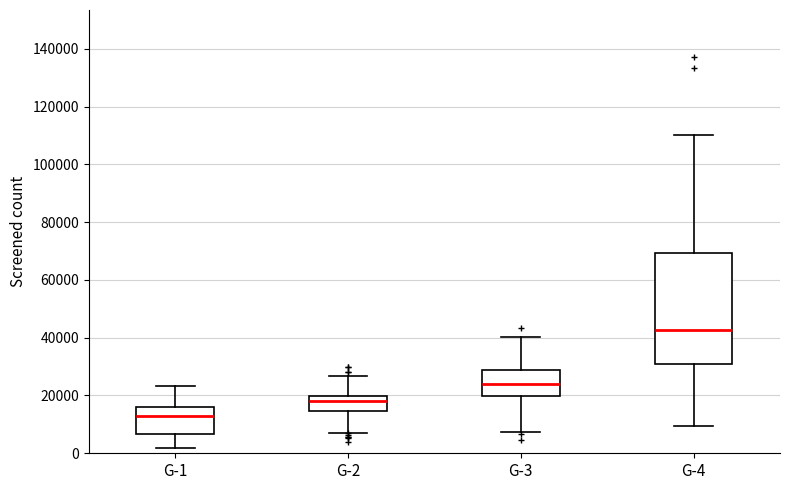

Reading left to right, read every box against the y-axis: the position of its median line, the range the box covers, and the ends of its whiskers. The values are not printed on the chart, so give them approximately, as read against the axis.

G-1: median 12000, box 6000 to 16000, whiskers 2000 to 24000
G-2: median 18000, box 14000 to 20000, whiskers 8000 to 26000
G-3: median 24000, box 20000 to 28000, whiskers 8000 to 40000
G-4: median 42000, box 30000 to 70000, whiskers 10000 to 110000